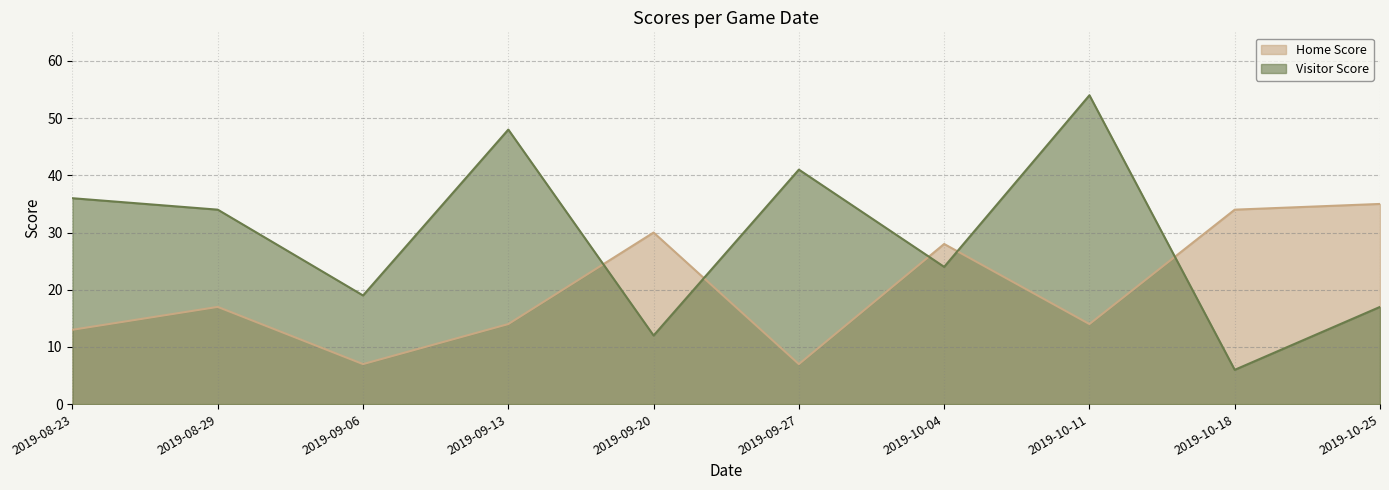

The Home Score series shows 30 at 2019-09-20. True or false?

True